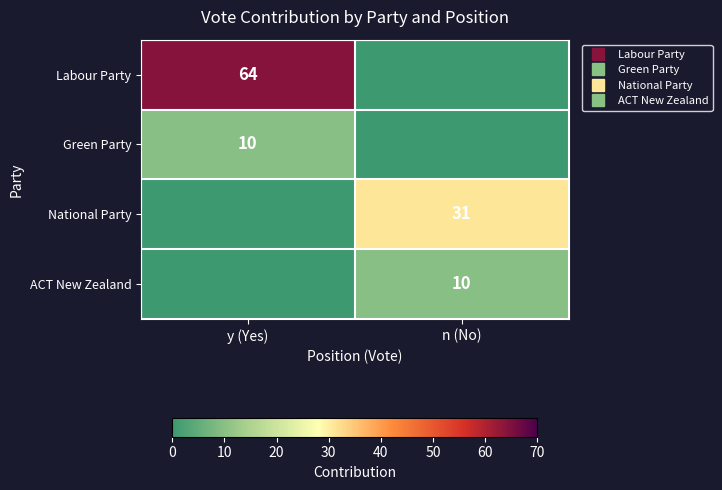

At which category is the sum across all series the highest?

y (Yes)